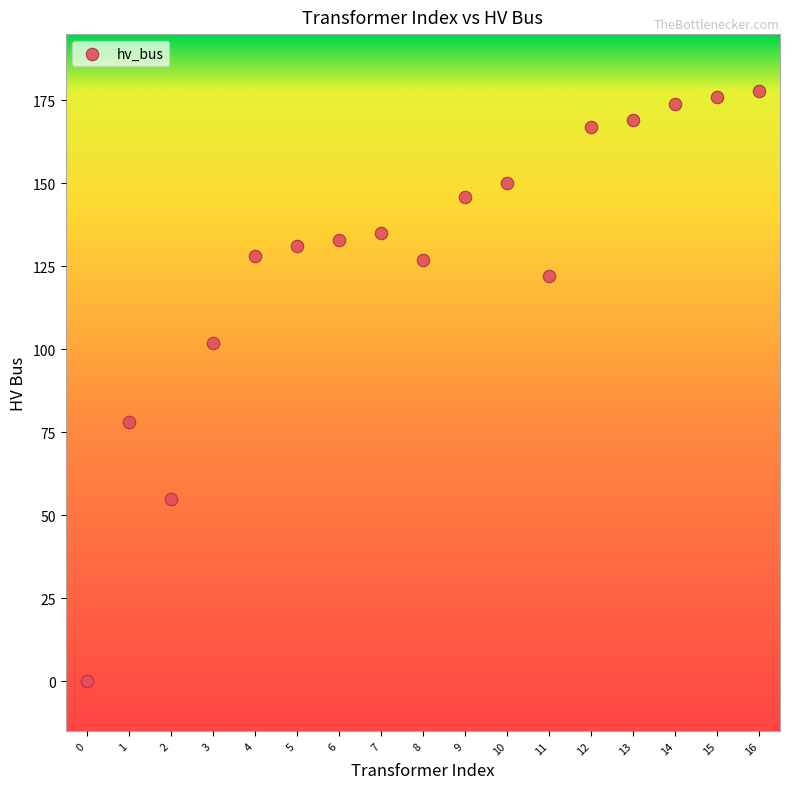

What is the range of Y values (max minus min)?

178